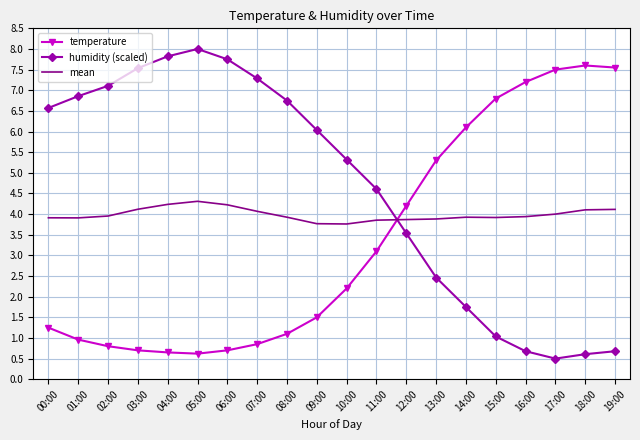

List the series in order of their overall mean, highest first.

humidity (scaled), mean, temperature